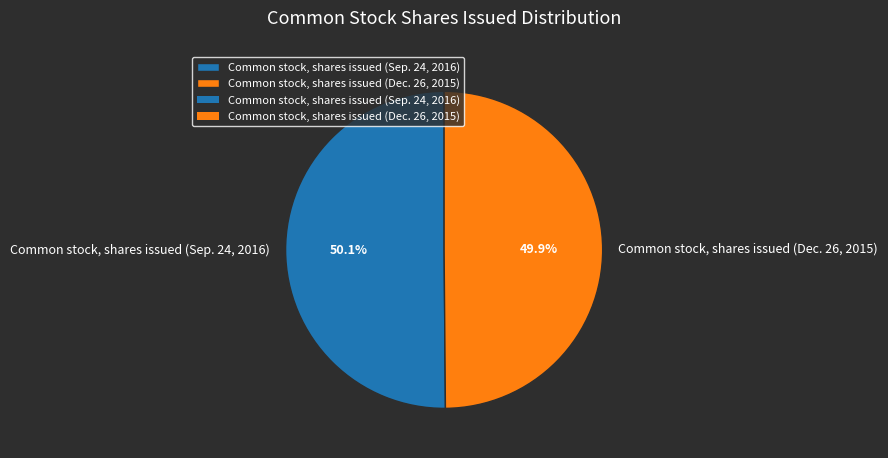

Does any single category account for the majority?

Yes